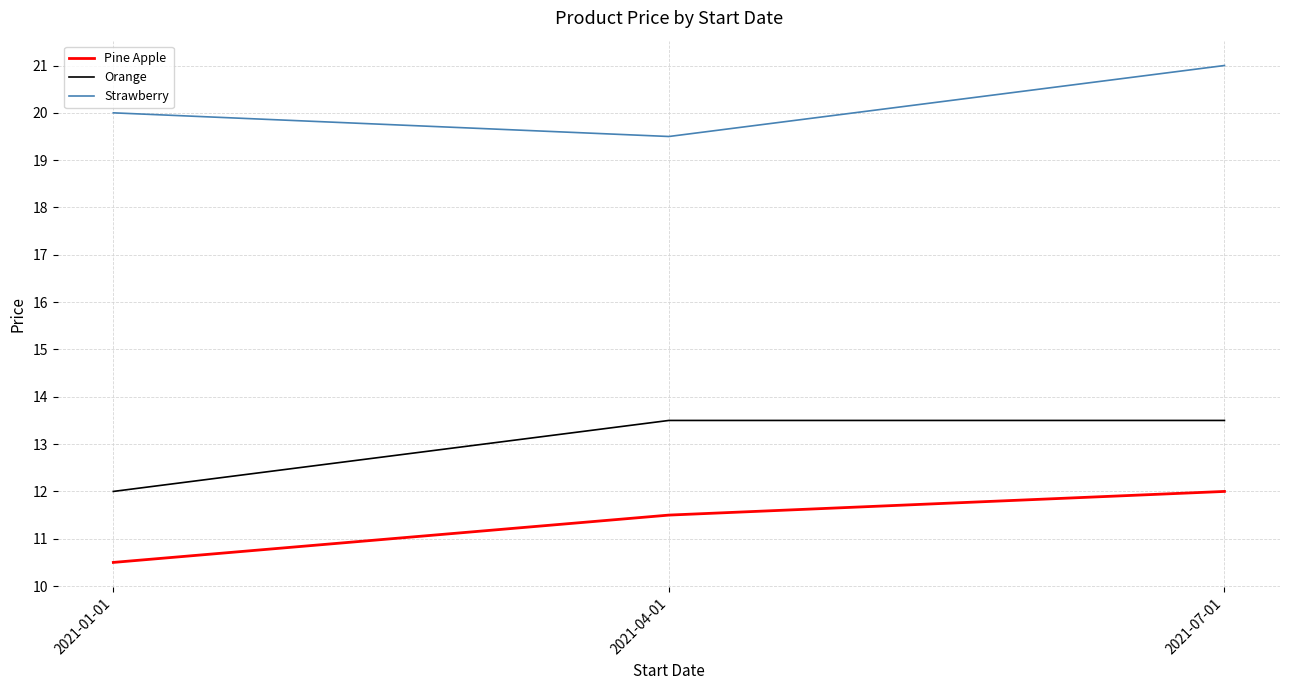

What is the smallest value displayed?

10.5